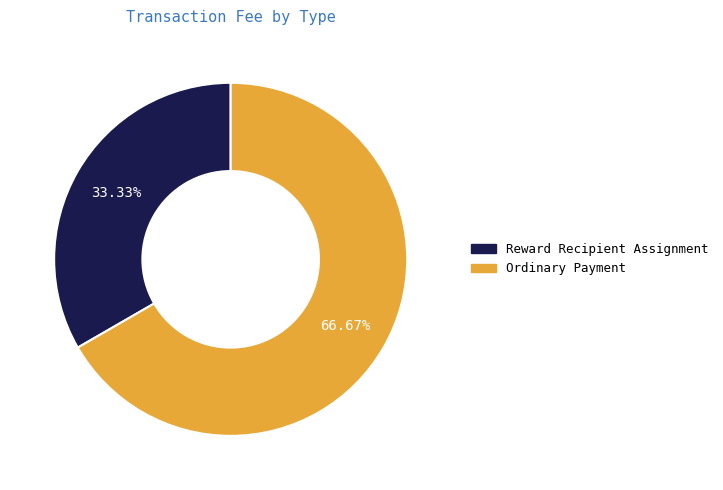

Is it true that Reward Recipient Assignment is 33% of the pie?

True